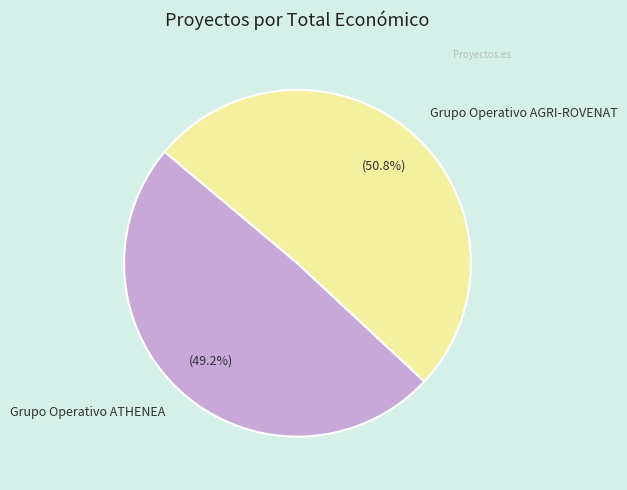

What is the smallest slice in the pie chart?

Grupo Operativo ATHENEA